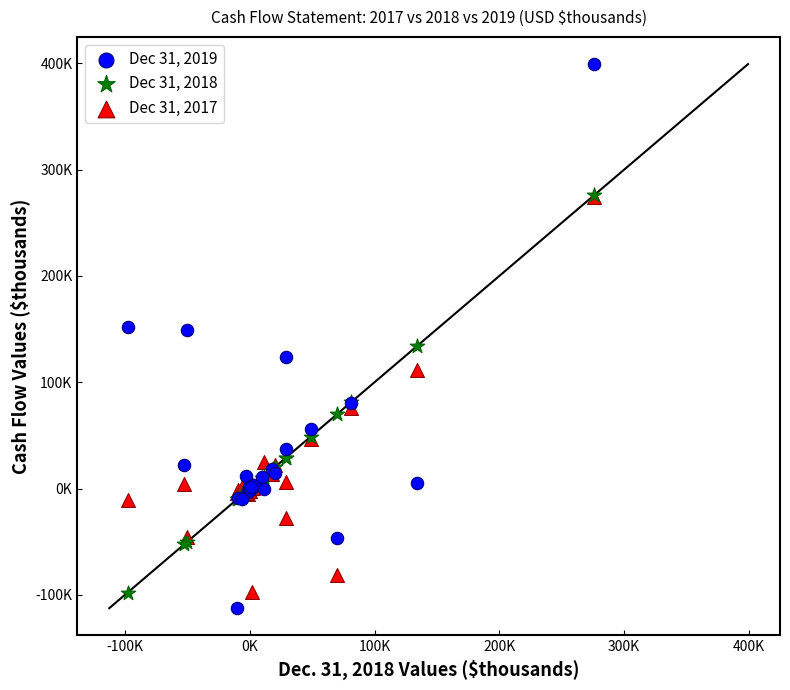

Which series has the largest Y range (max minus min)?

Dec 31, 2019